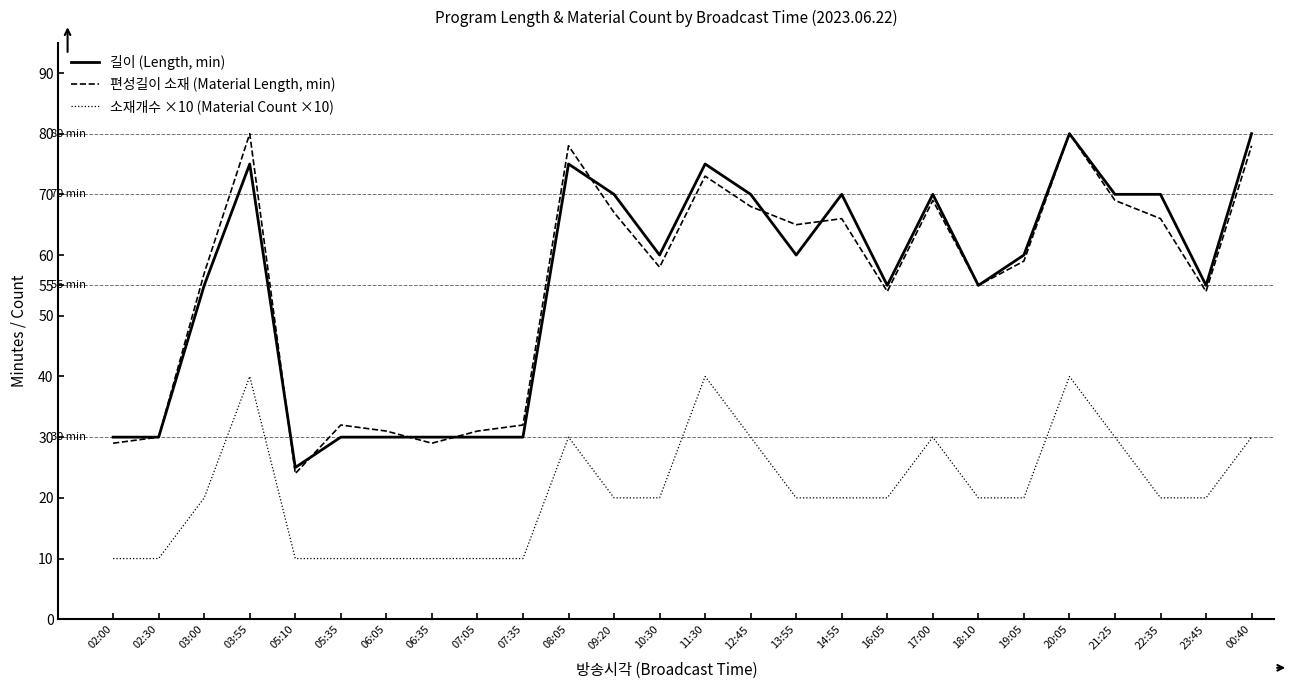

What is the difference between the maximum and second lowest values in the 편성길이 소재 (Material Length, min) series?

51